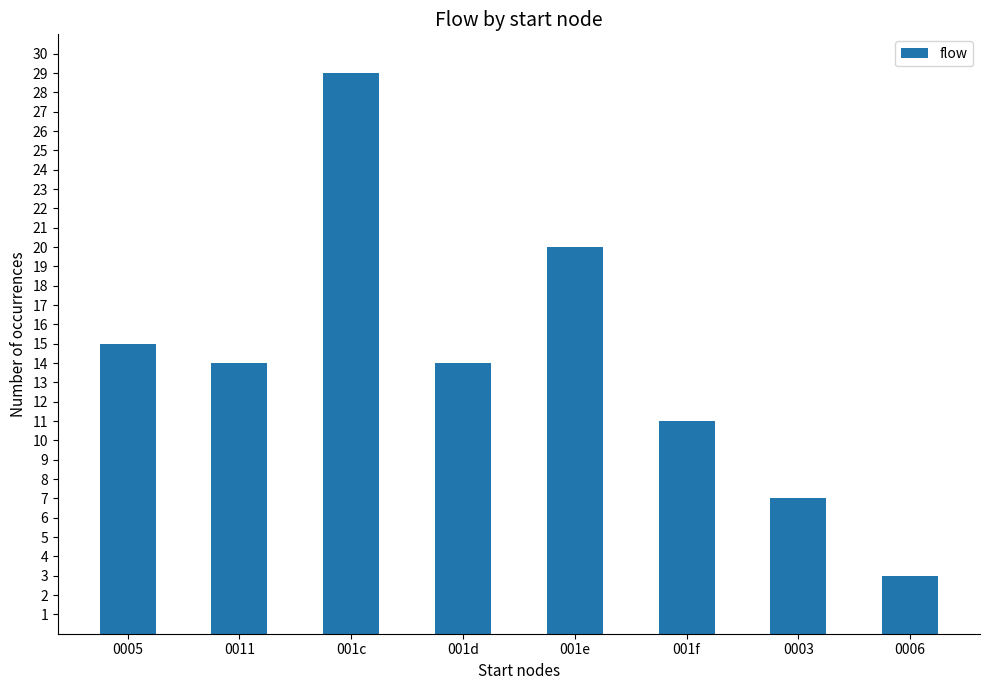

Where is the data nearest to the value 16?

0005